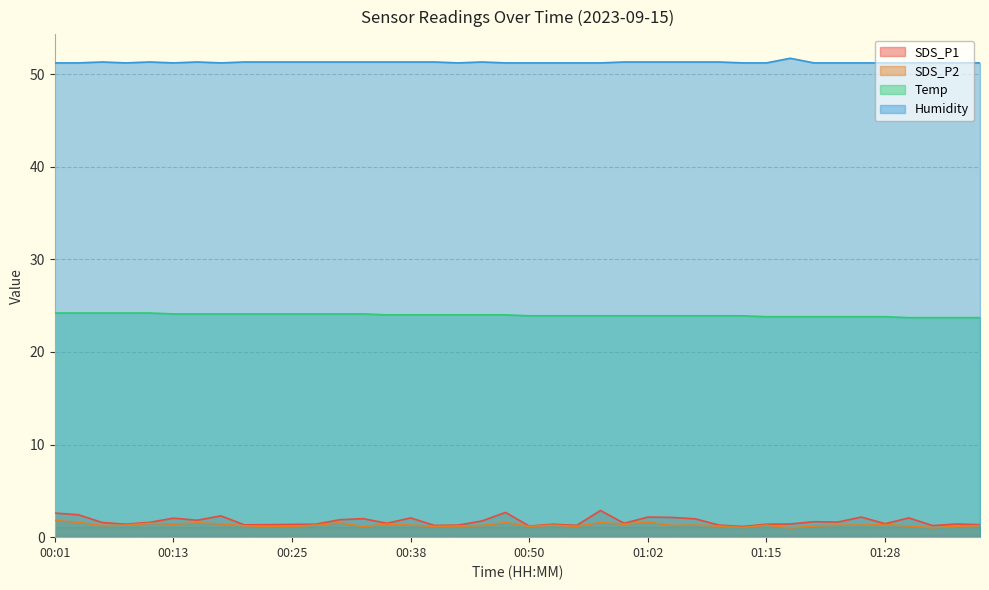

At which label does SDS_P2 reach its peak?

00:01